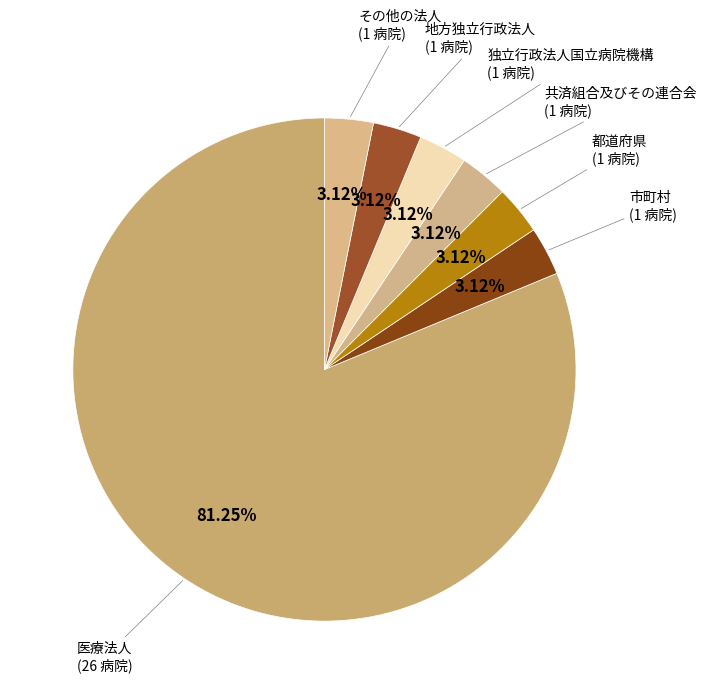

How many slices are in this pie chart?

7